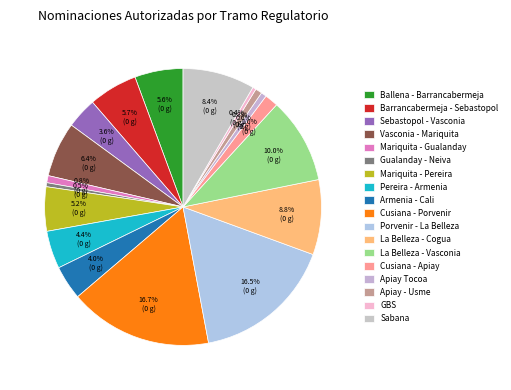

Is Gualanday - Neiva the majority of the pie?

No